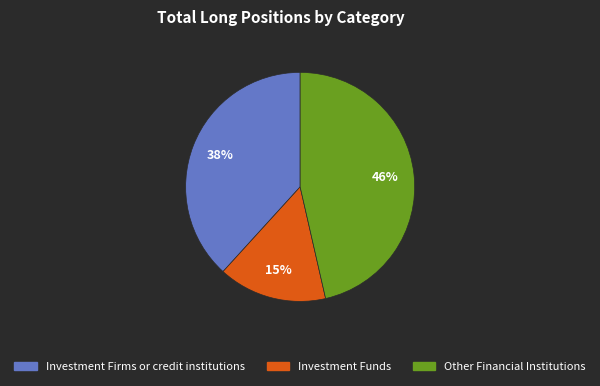

To the nearest percent, what is the difference between the largest and smallest slice percentages?

31%